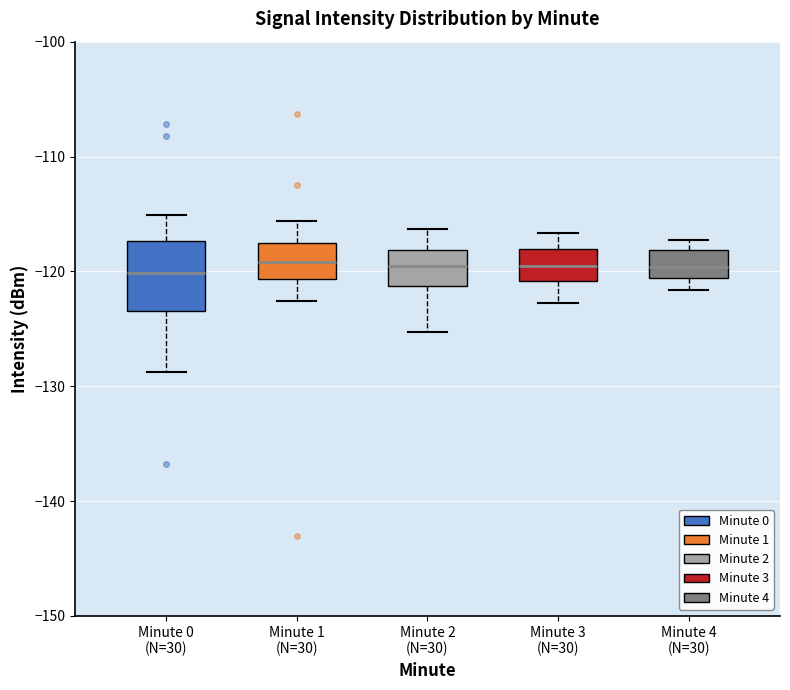

Where does the lower whisker of the box for Minute 2 (N=30) end on the y-axis? The values are not printed on the chart, so give them approximately, as read against the axis.

-125